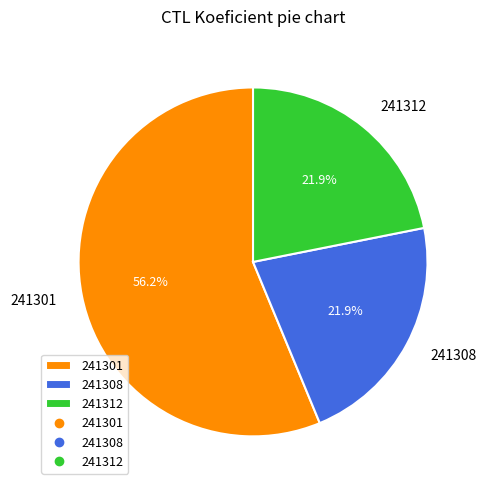

Count the number of slices in the pie.

3